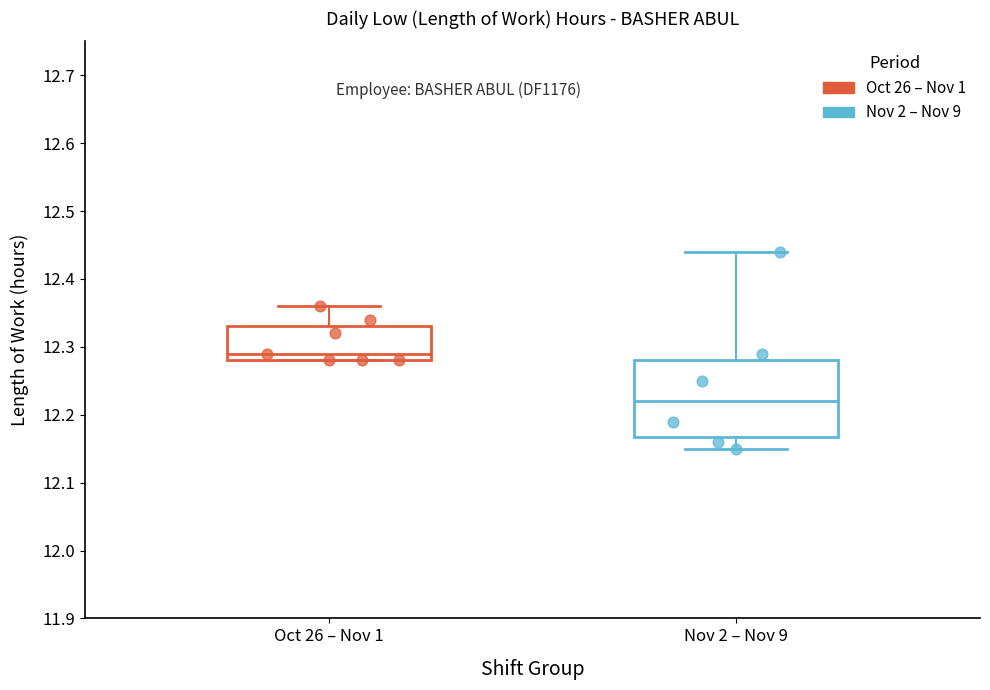

Which box is the tallest, from its lower edge to its upper edge?

Nov 2 – Nov 9